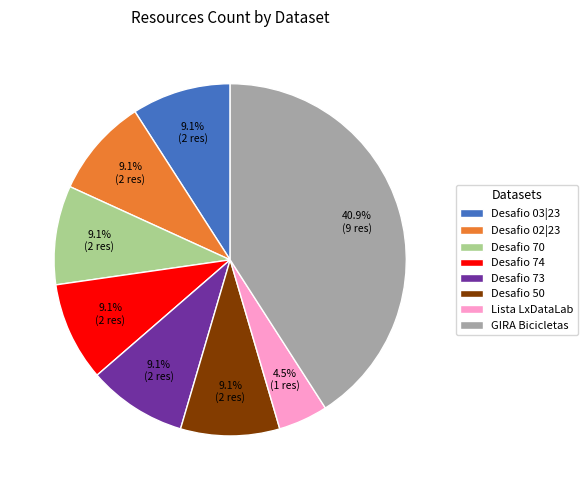

Is the sum of Desafio 03|23 and Desafio 50 greater than half?

No